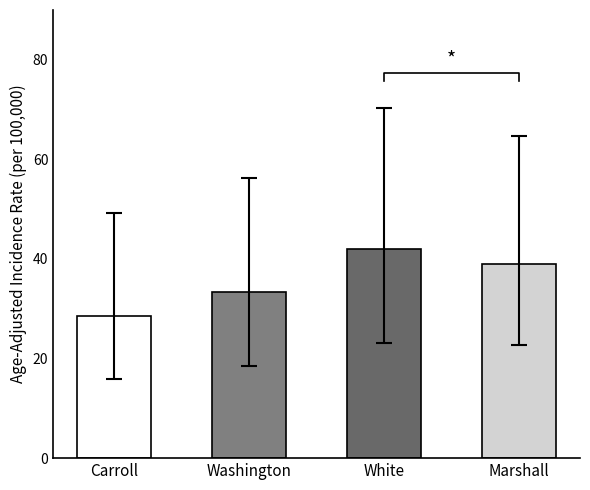

Where is the data nearest to the value 35?

Washington